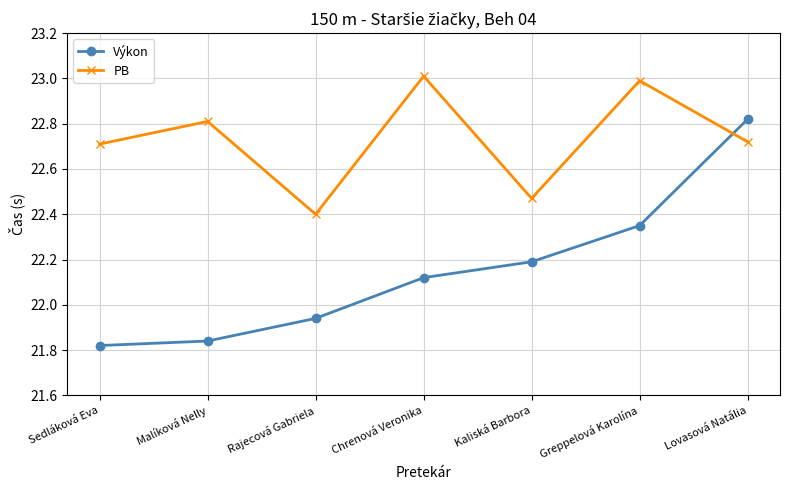

Which series has the largest range (max minus min)?

Výkon